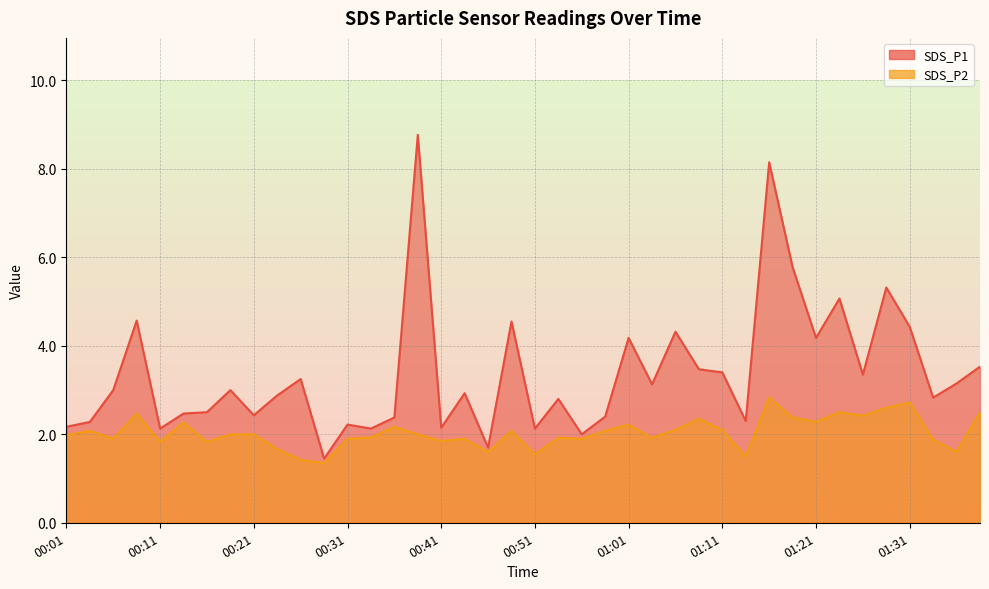

Reading left to right, what are all the values shown in this chart?

SDS_P1: 2.2	2.3	3.0	4.6	2.1	2.5	2.5	3.0	2.4	2.9	3.2	1.4	2.2	2.1	2.4	8.8	2.1	2.9	1.7	4.5	2.1	2.8	2.0	2.4	4.2	3.1	4.3	3.5	3.4	2.3	8.2	5.8	4.2	5.1	3.4	5.3	4.4	2.8	3.1	3.5
SDS_P2: 2.0	2.1	1.9	2.5	1.8	2.3	1.8	2.0	2.0	1.7	1.4	1.4	1.9	1.9	2.2	2.0	1.9	1.9	1.6	2.1	1.6	1.9	1.9	2.1	2.2	1.9	2.1	2.4	2.1	1.5	2.8	2.4	2.3	2.5	2.4	2.6	2.7	1.9	1.6	2.5